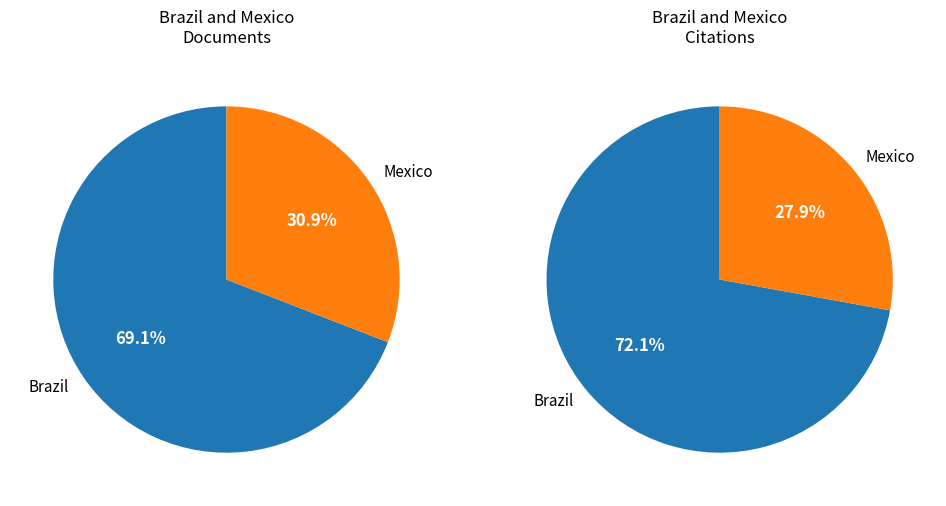

To the nearest percent, what percentage of the pie is Mexico?

31%